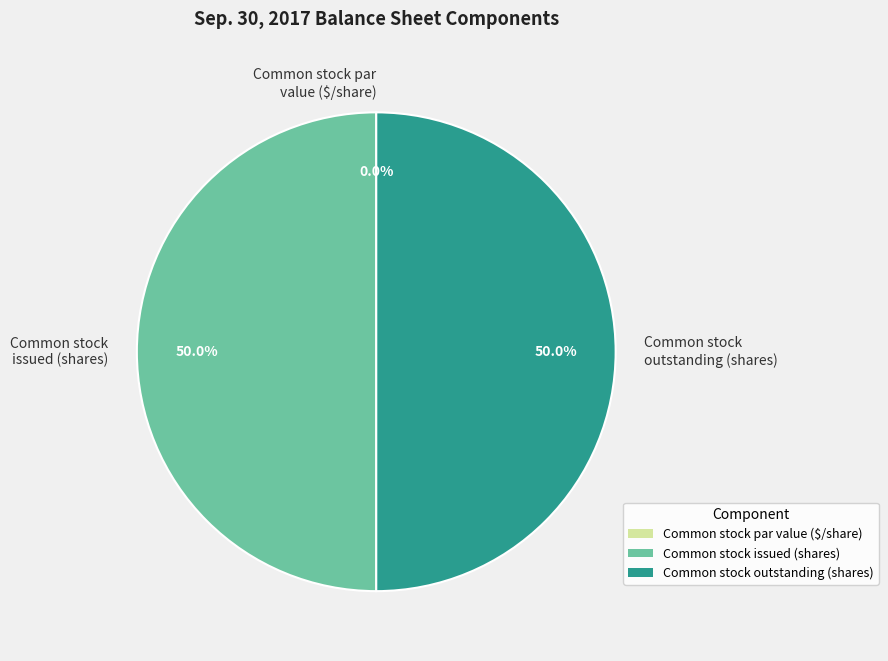

Is Common stock par value (in dollars per share) the majority of the pie?

No